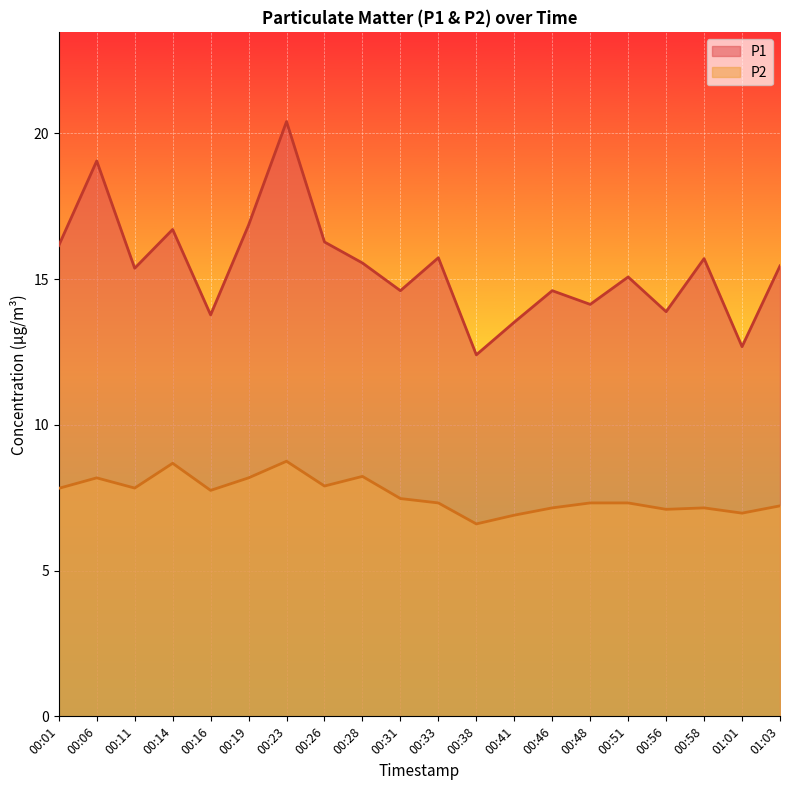

True or false: P1 and P2 cross at least once.

False